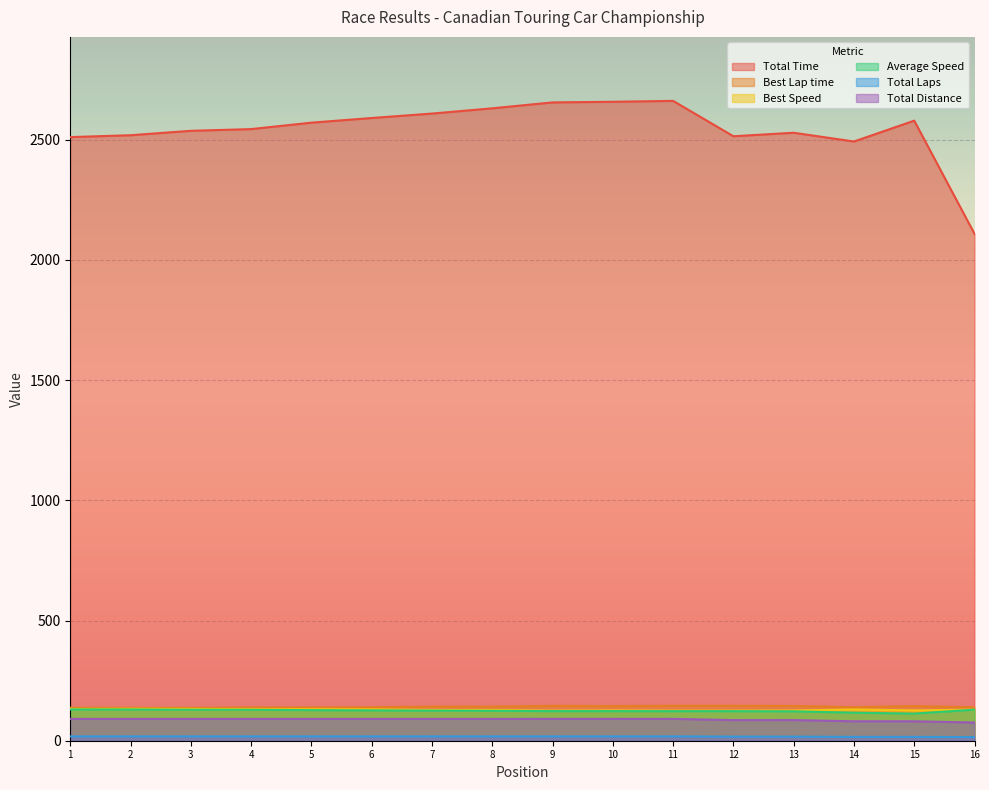

How many series are shown in this chart?

6